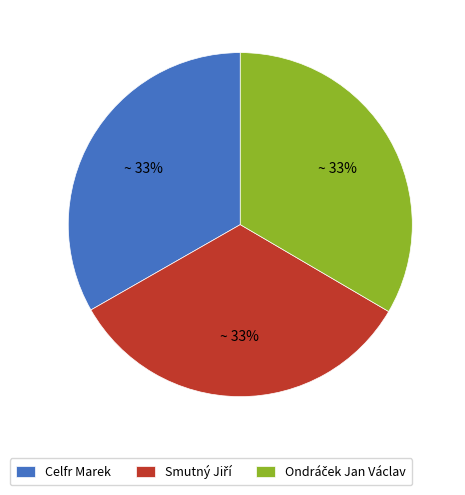

What percentage is the Celfr Marek slice, to the nearest percent?

33%